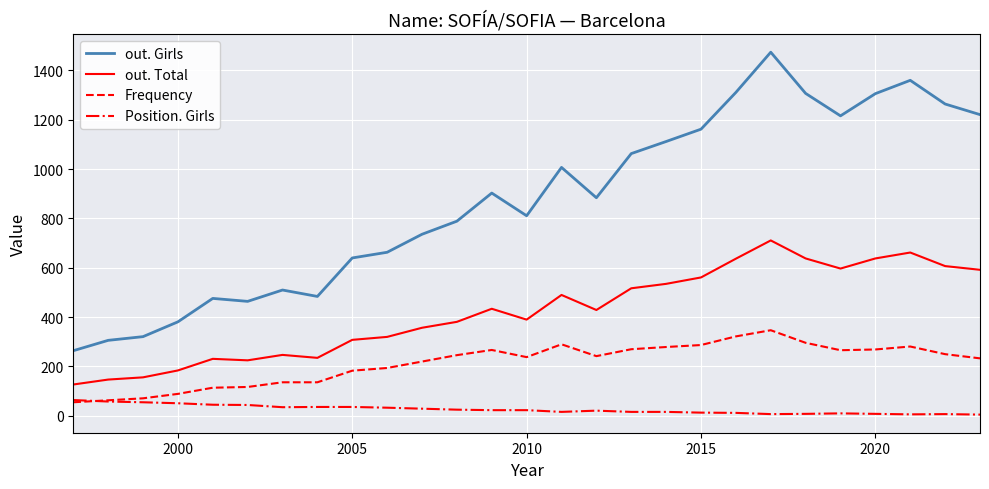

True or false: out. Total and out. Girls intersect in this chart.

False